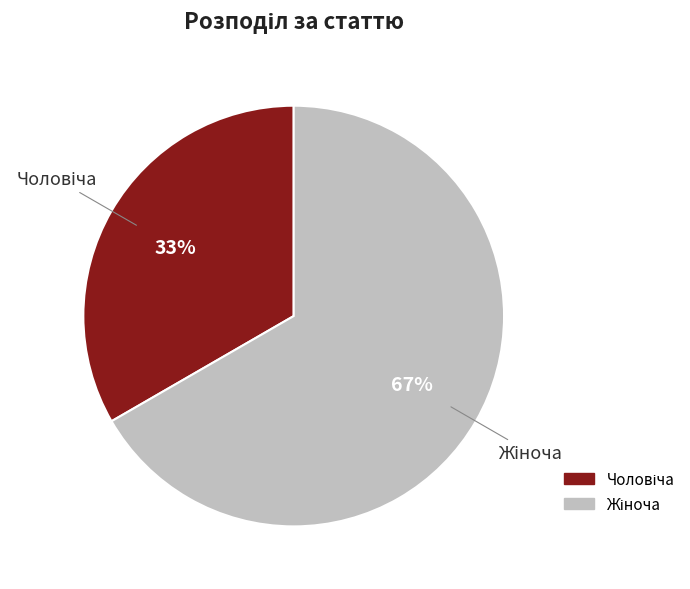

To the nearest percent, what is the average slice percentage?

50%